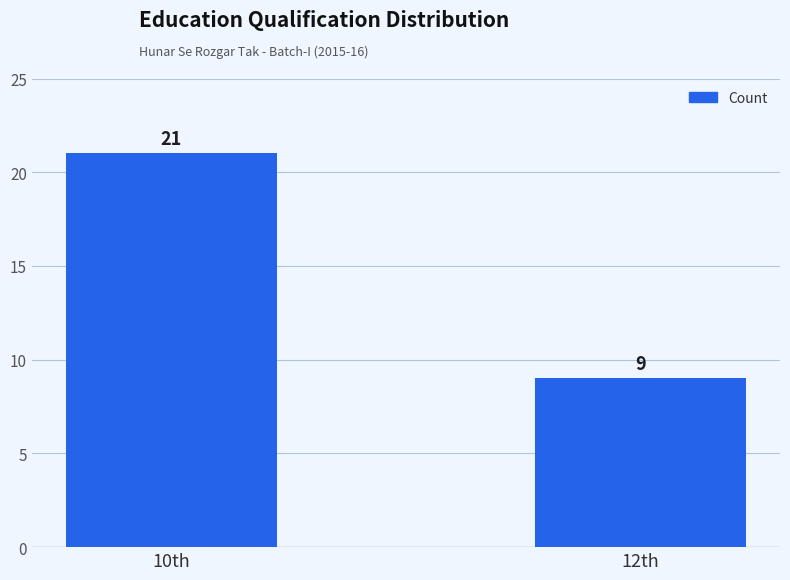

The value at 10th is 21. True or false?

True